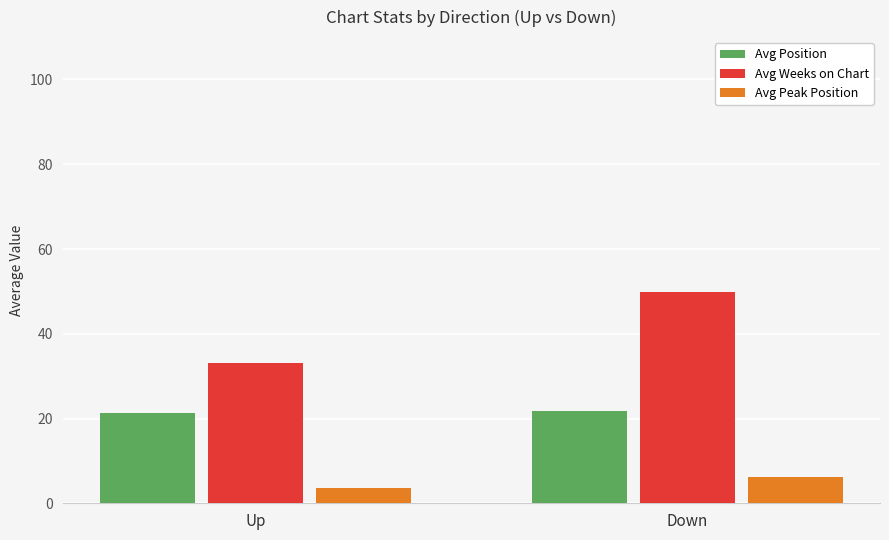

What is the total value across all series at Up?

58.0